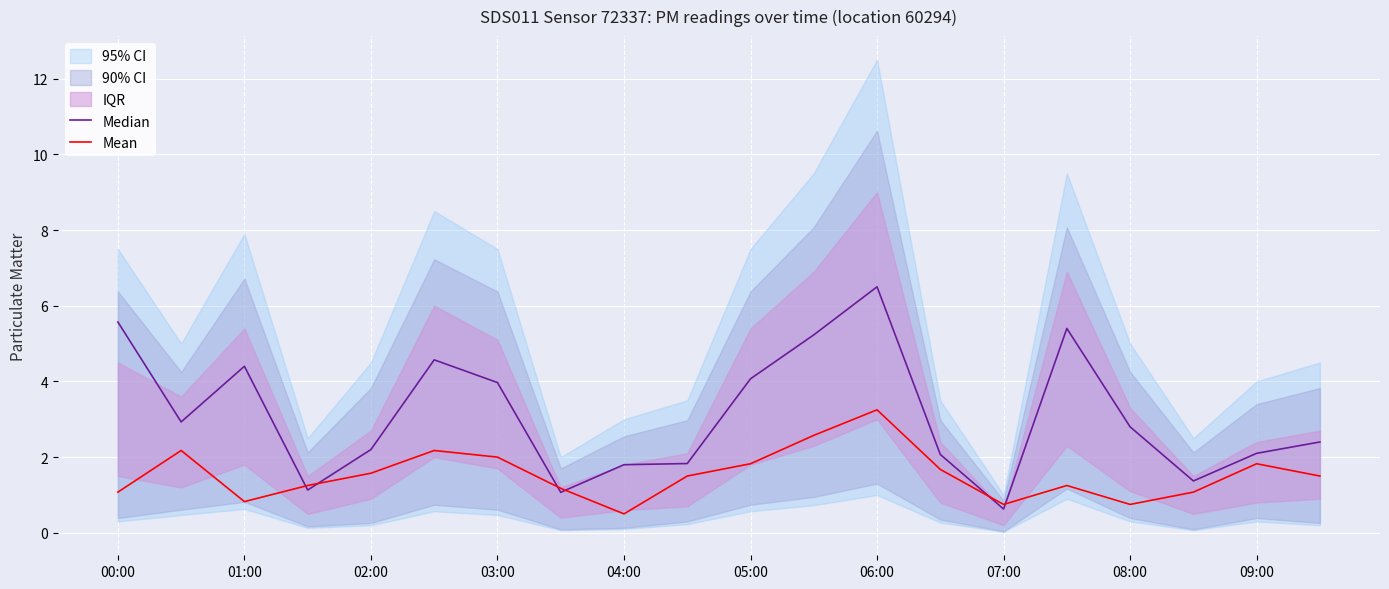

Which series has the widest spread of values?

Median